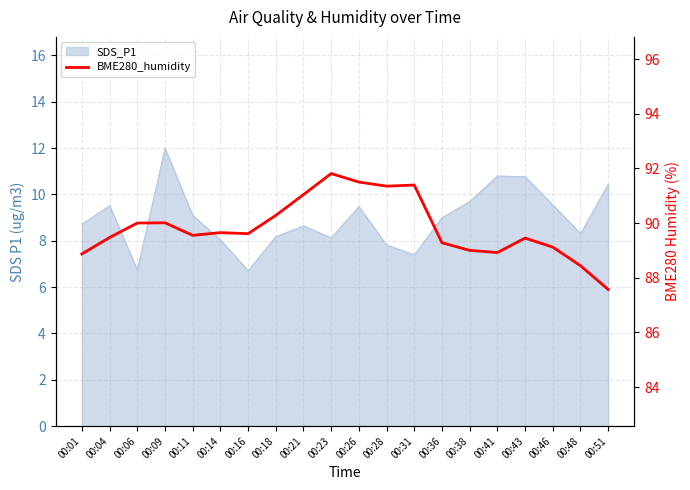

True or false: the data shows 91.3 at 00:28.

True